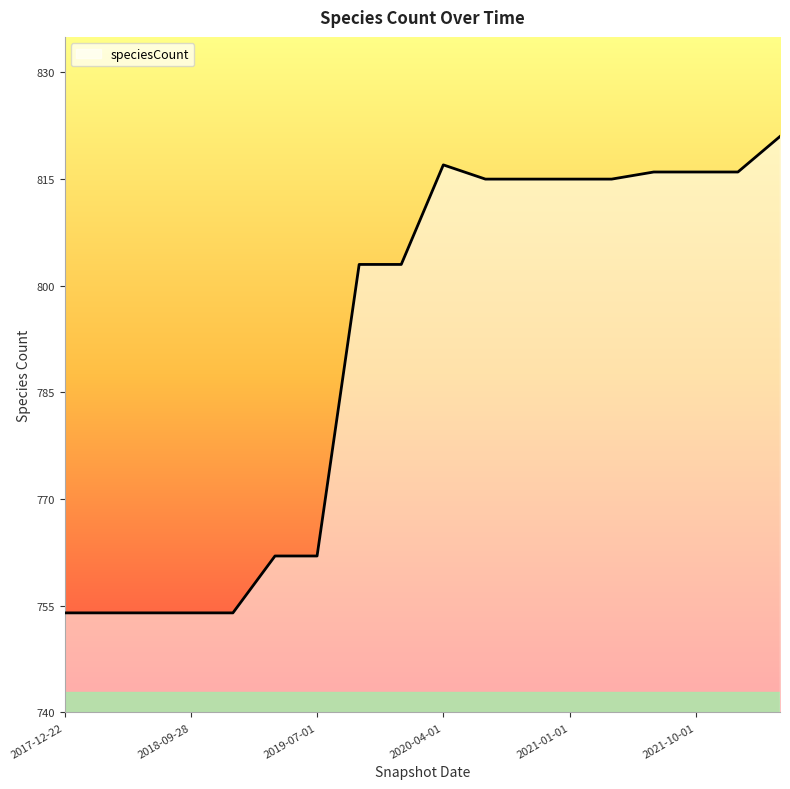

What is the smallest value displayed?

754